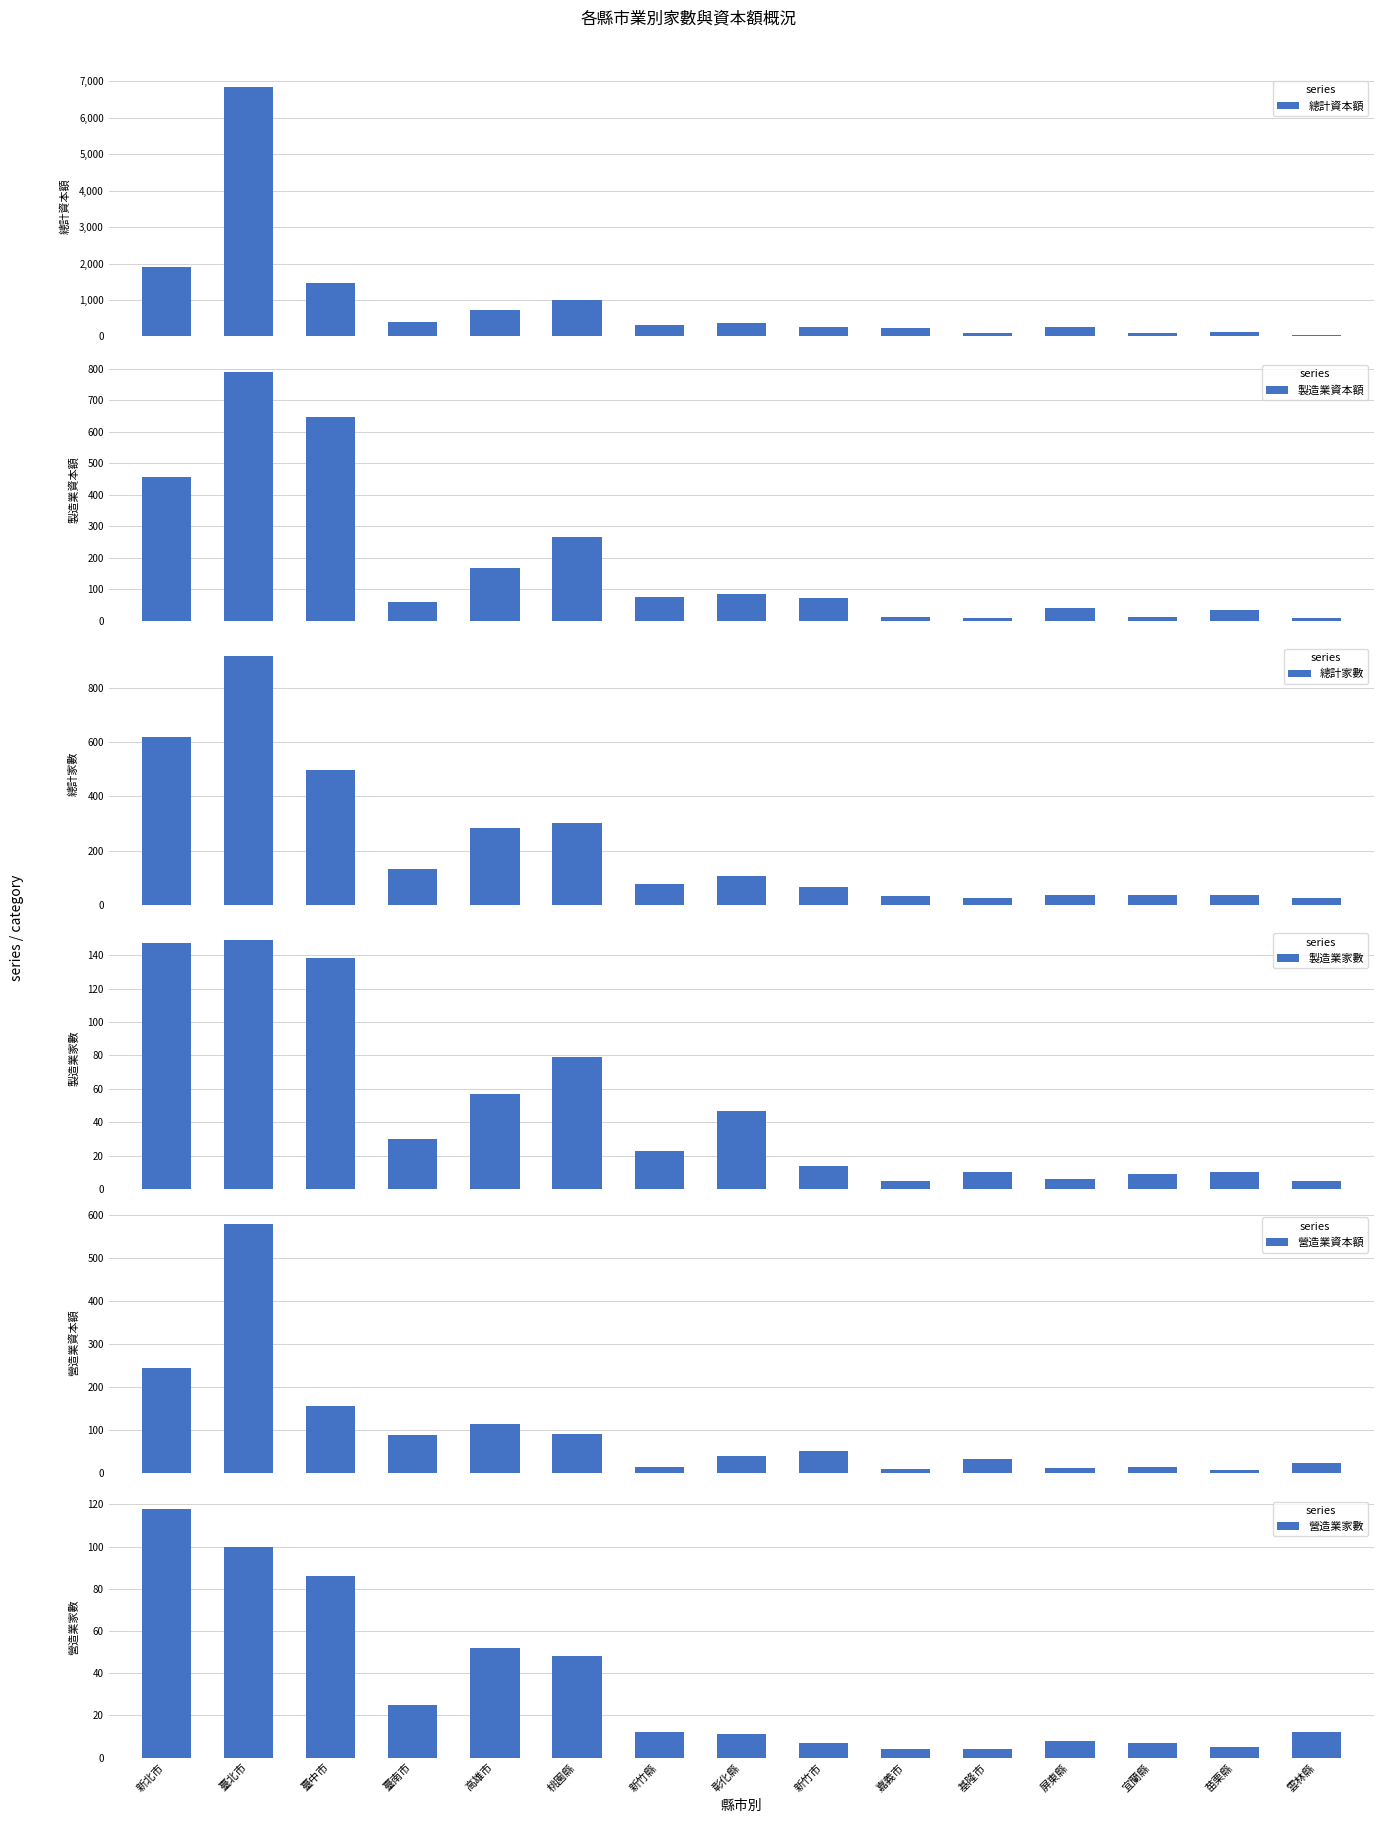

Which series has the largest total across all categories?

總計資本額